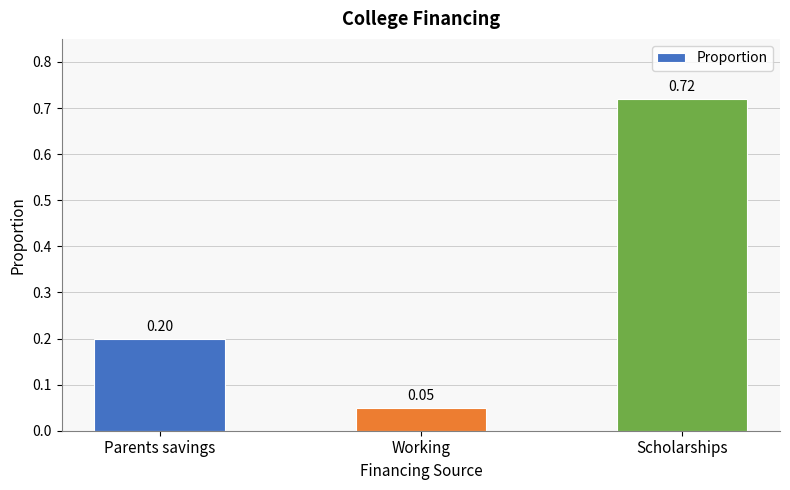

What is the label of the 3rd bar from the left?

Scholarships